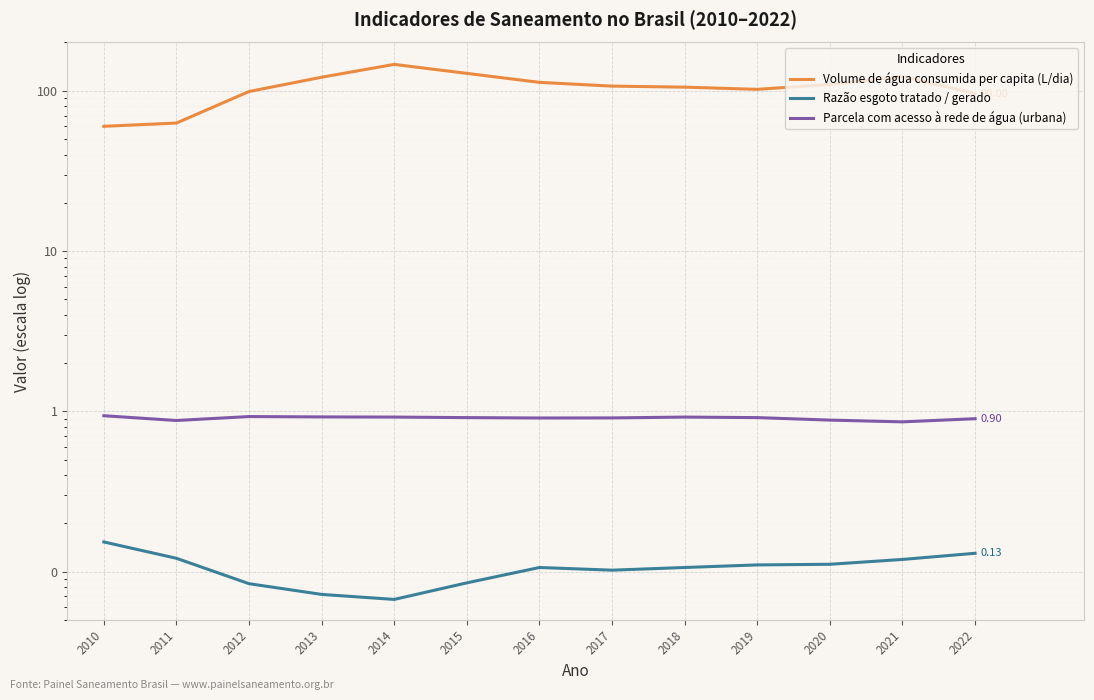

Is it true that Razão esgoto tratado / gerado equals 0.1 at 2010?

False